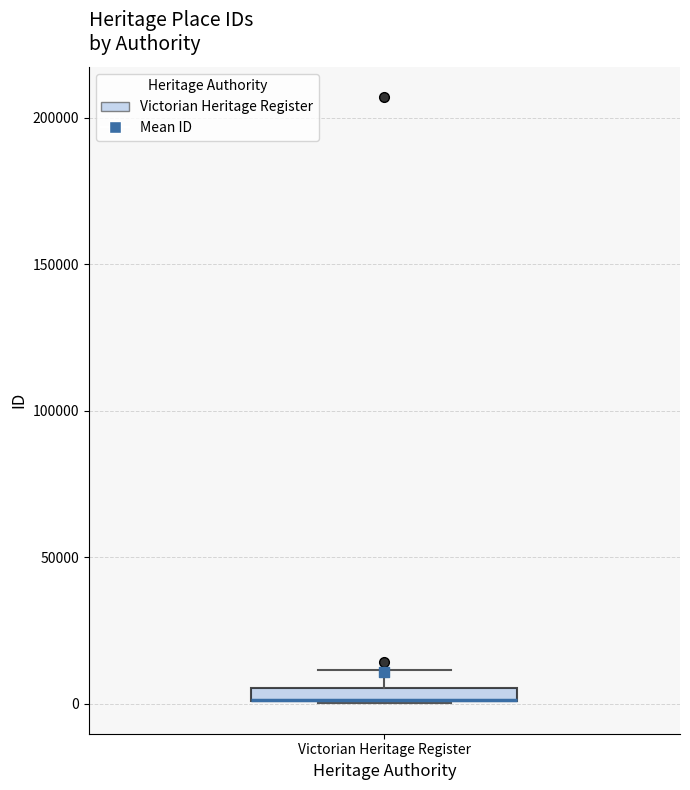

Where is the upper edge of the box for Victorian Heritage Register on the y-axis? The values are not printed on the chart, so give them approximately, as read against the axis.

5000